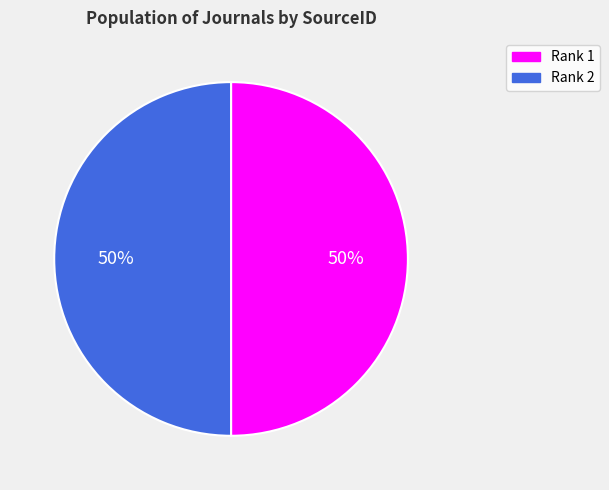

Combined, do Rank 2 and Rank 1 account for over 50%?

Yes